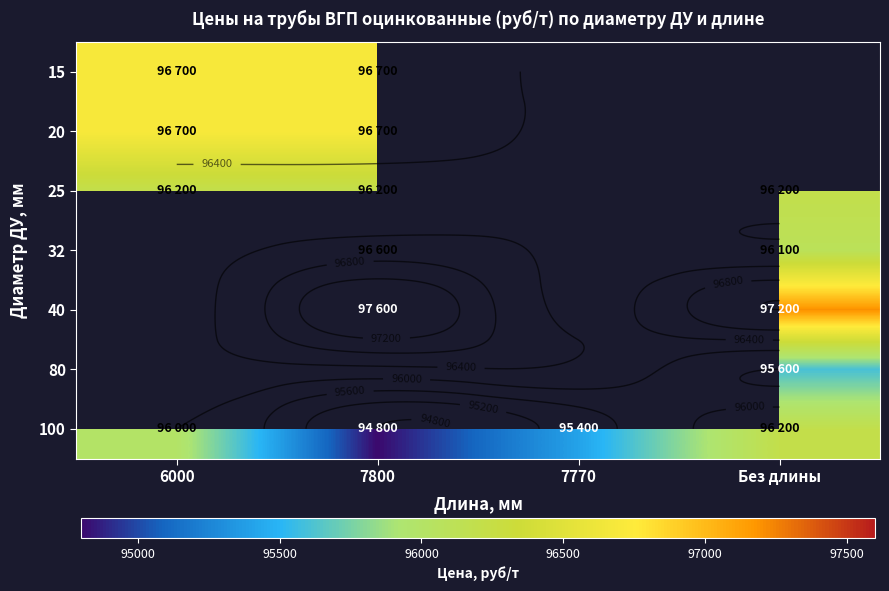

Which series has the largest range (max minus min)?

100